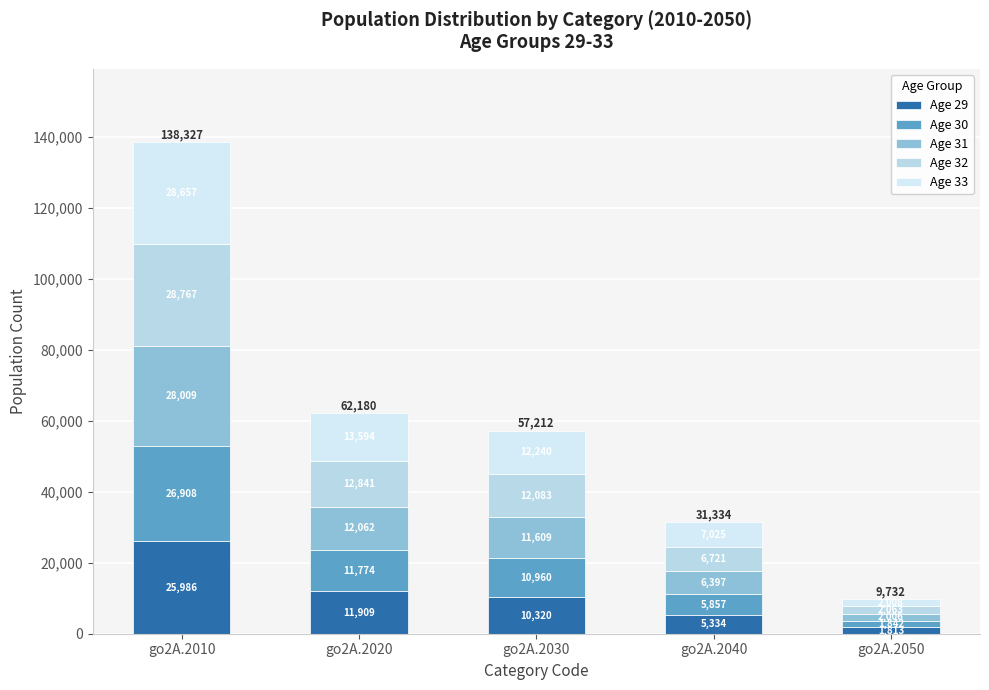

Does the chart contain any negative values?

No